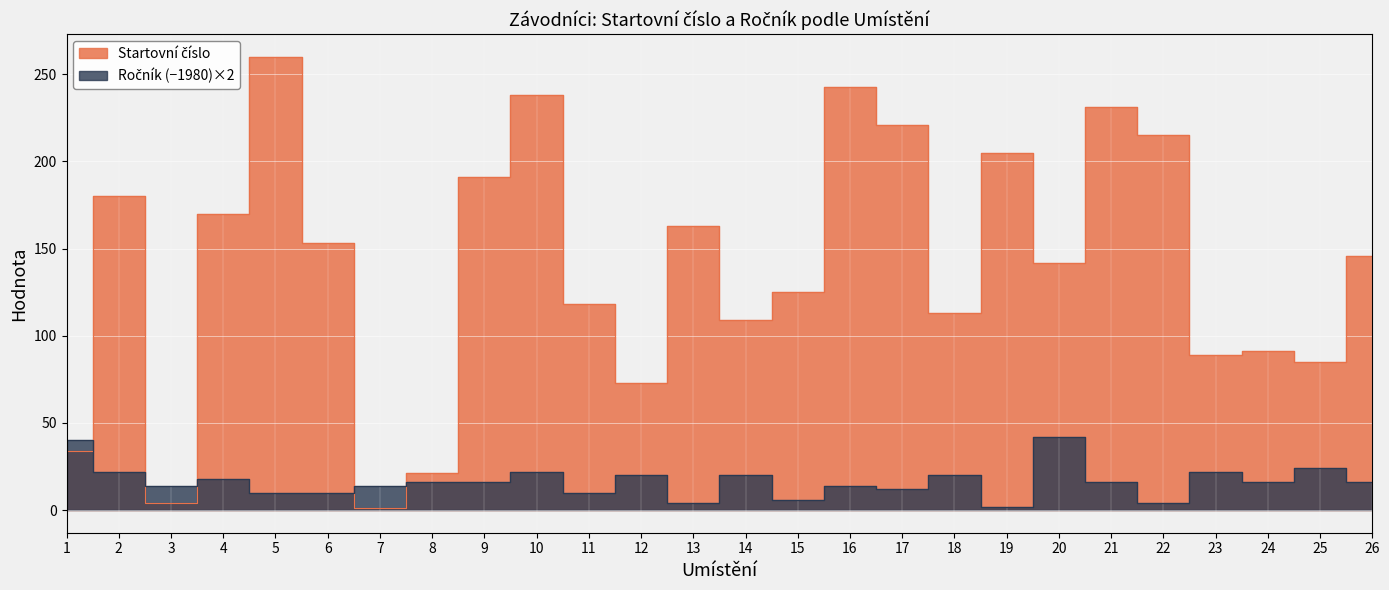

What is the difference between the maximum and minimum values in the Startovní číslo series?

259